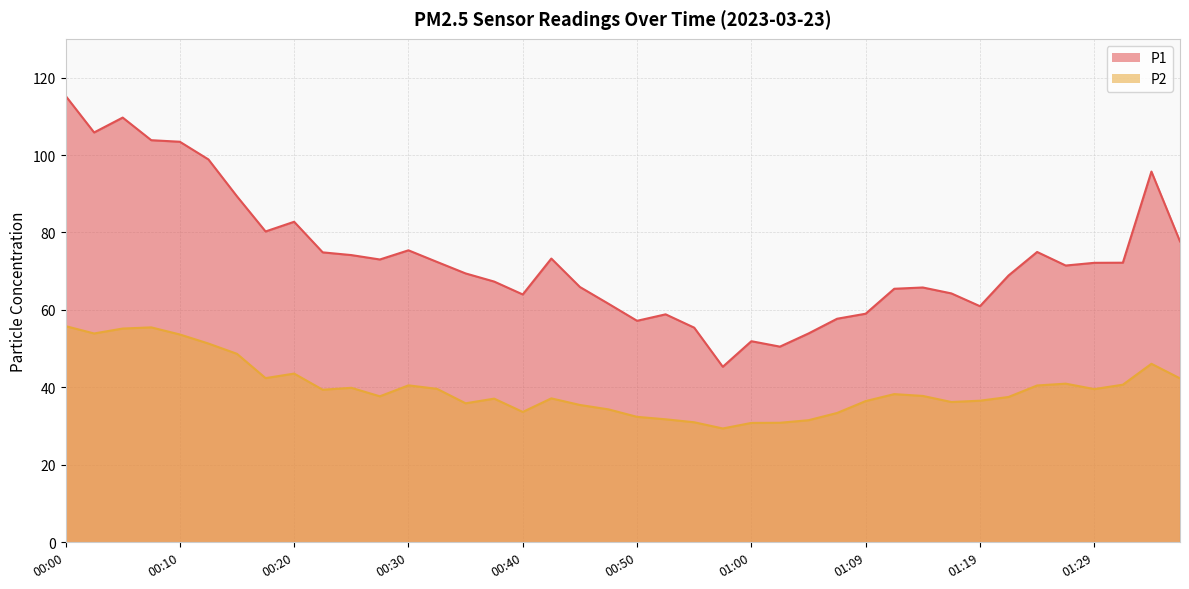

At which category is the sum across all series the highest?

00:00